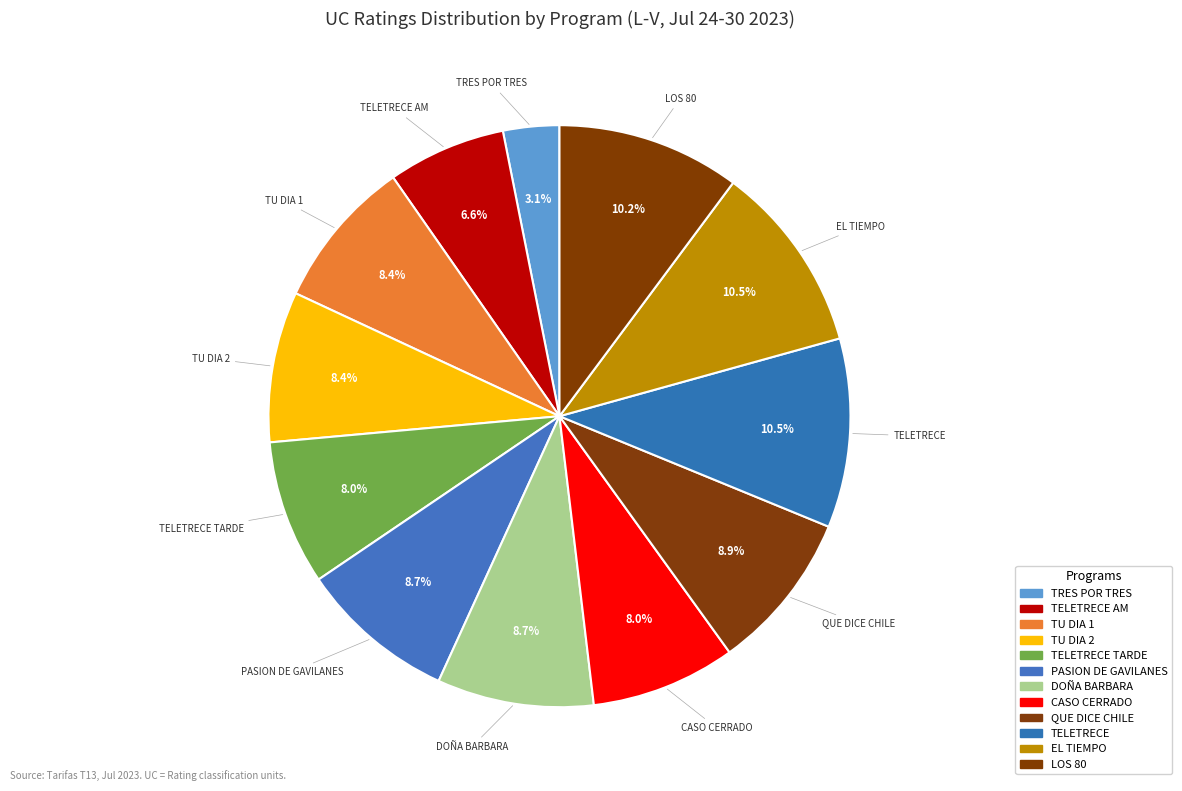

Count the number of slices in the pie.

12